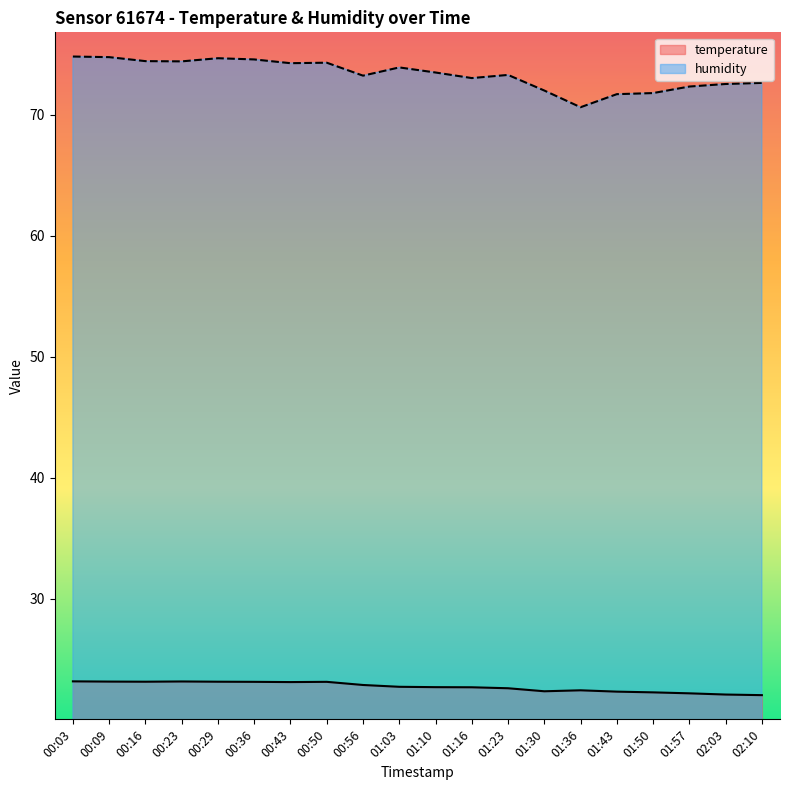

What is the spread (max minus min) of values at 01:23?

50.7